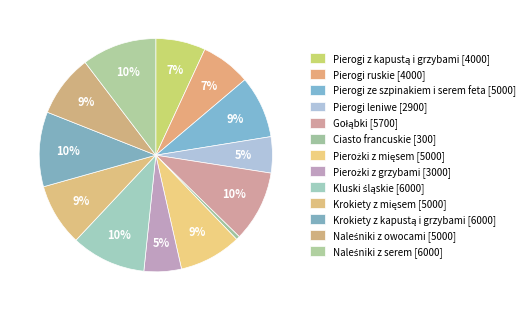

The Krokiety z kapustą i grzybami slice represents 4% of the pie. True or false?

False